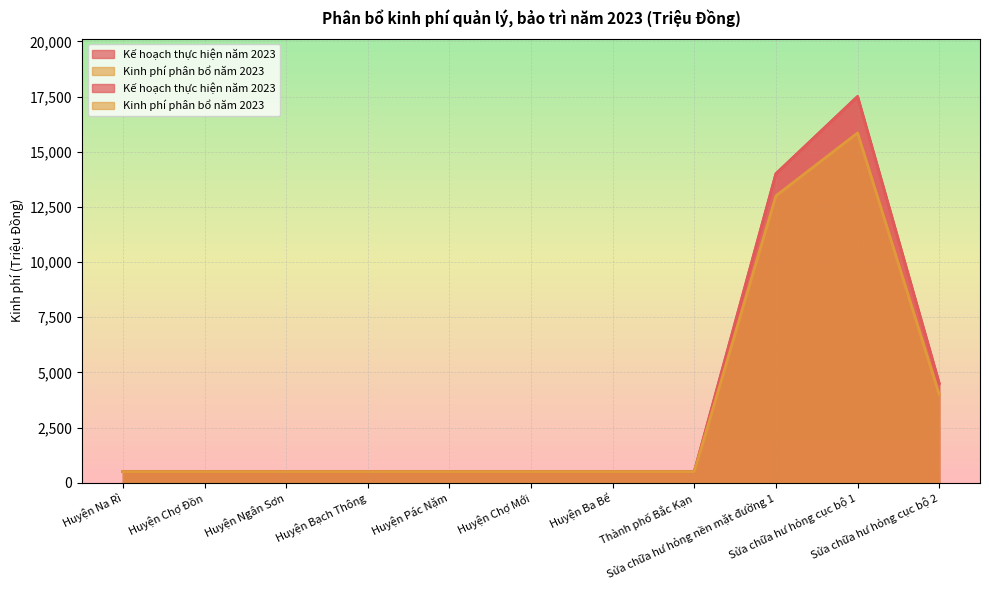

What is the difference between the maximum and minimum values in the Kinh phí phân bổ năm 2023 series?

15349